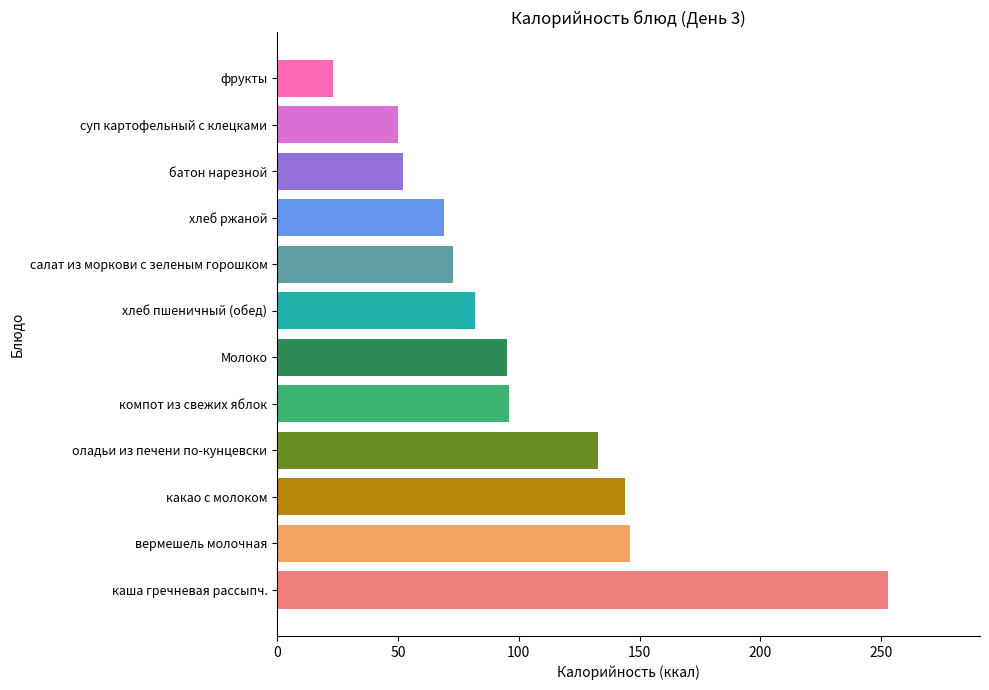

The chart shows a value of 146 at вермешель молочная. True or false?

True